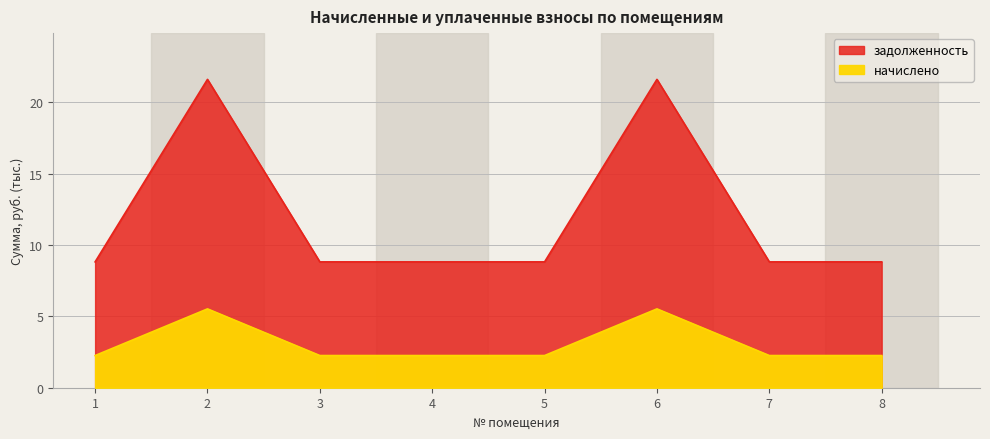

Which label corresponds to the largest value in the chart?

2